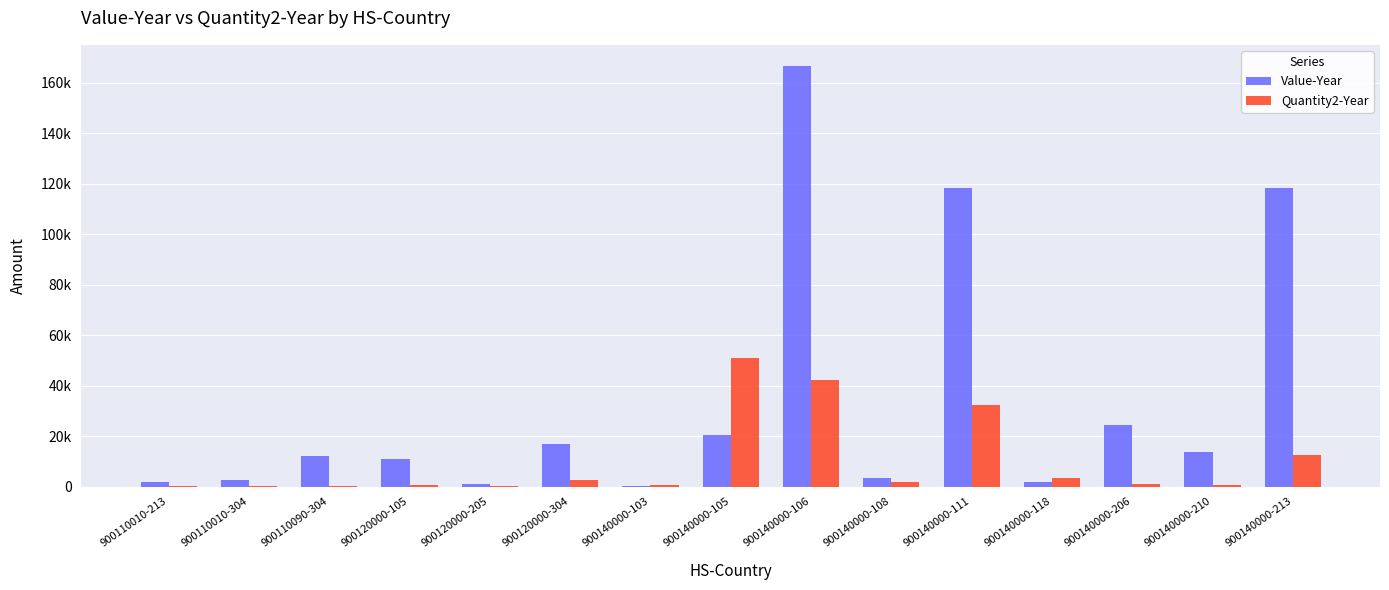

Which series has the largest total across all categories?

Value-Year